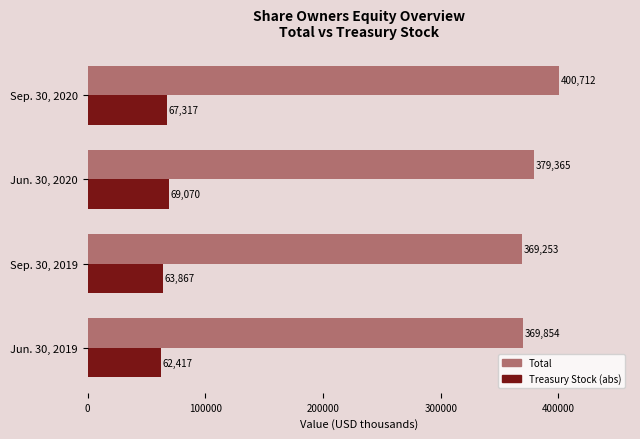

Which series changed the most between Sep. 30, 2019 and Sep. 30, 2020?

Total